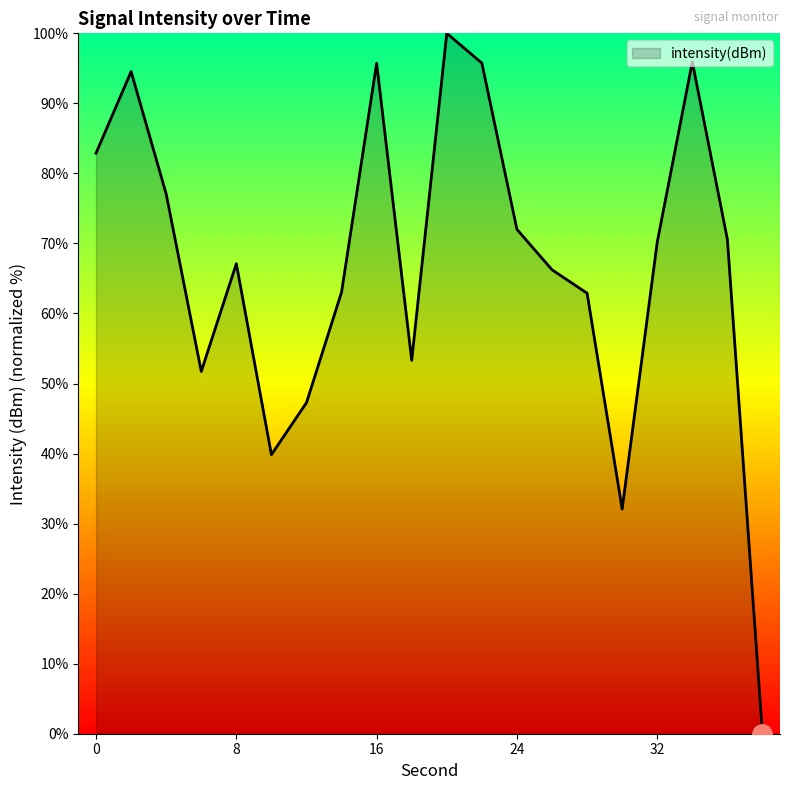

What is the average value?

66.9